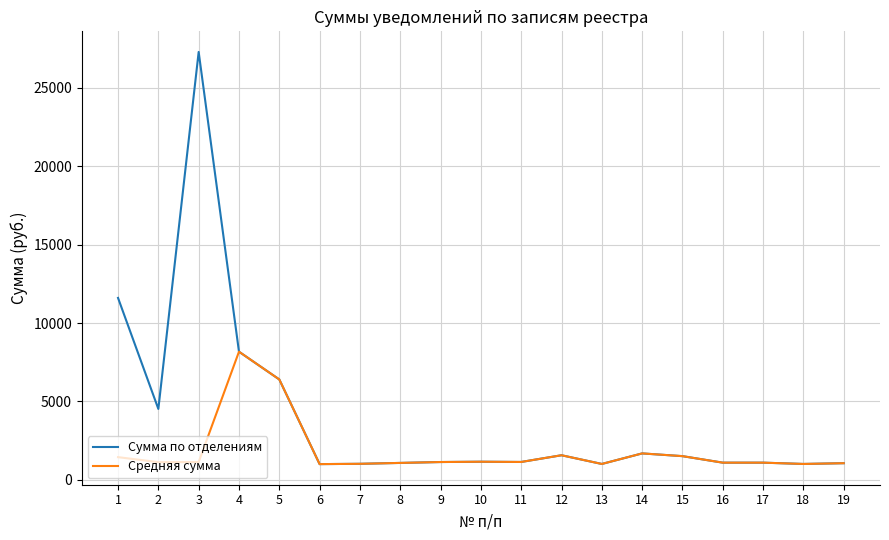

What are all the series names shown in the legend?

Сумма по отделениям, Средняя сумма